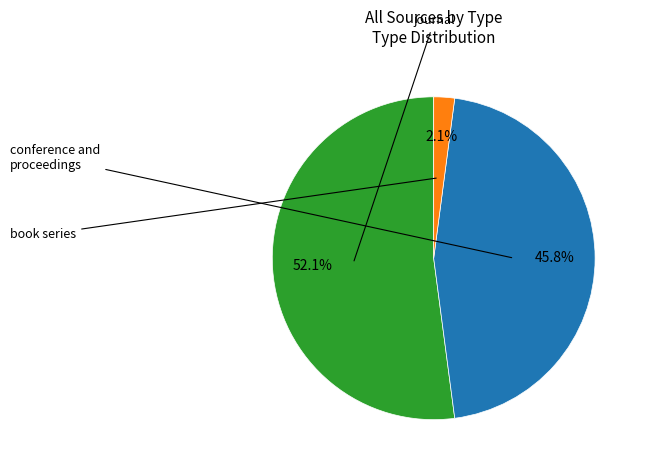

Is there a majority slice in this chart?

Yes